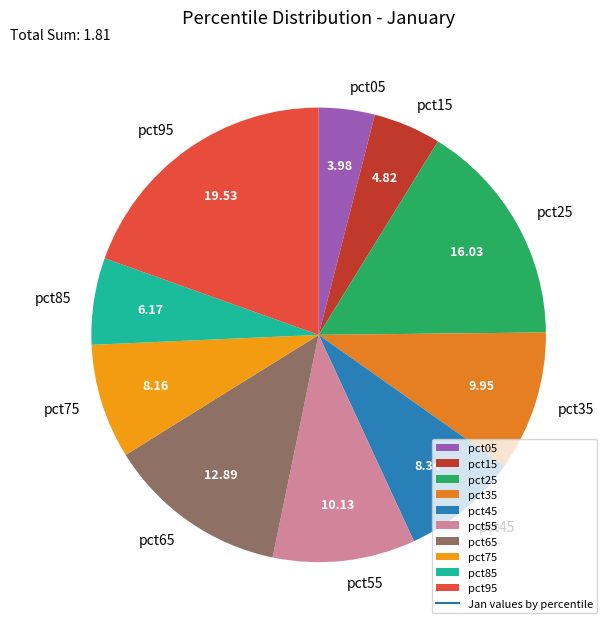

Is the sum of pct45 and pct55 greater than half?

No